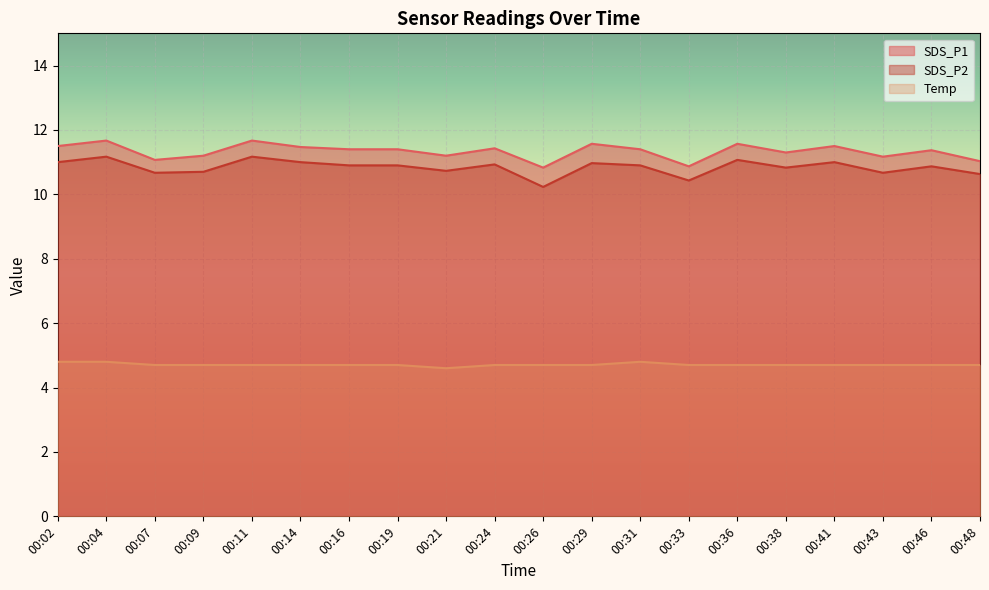

List the labels in order of Temp value, smallest first.

00:21, 00:07, 00:09, 00:11, 00:14, 00:16, 00:19, 00:24, 00:26, 00:29, 00:33, 00:36, 00:38, 00:41, 00:43, 00:46, 00:48, 00:02, 00:04, 00:31